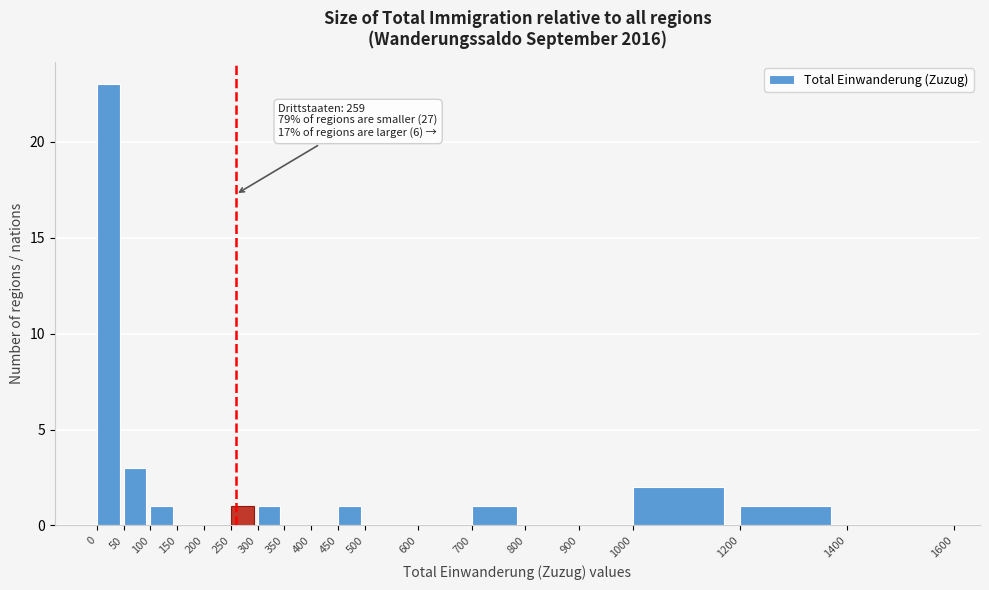

Which range on the x-axis has the tallest bar?

0 to 50